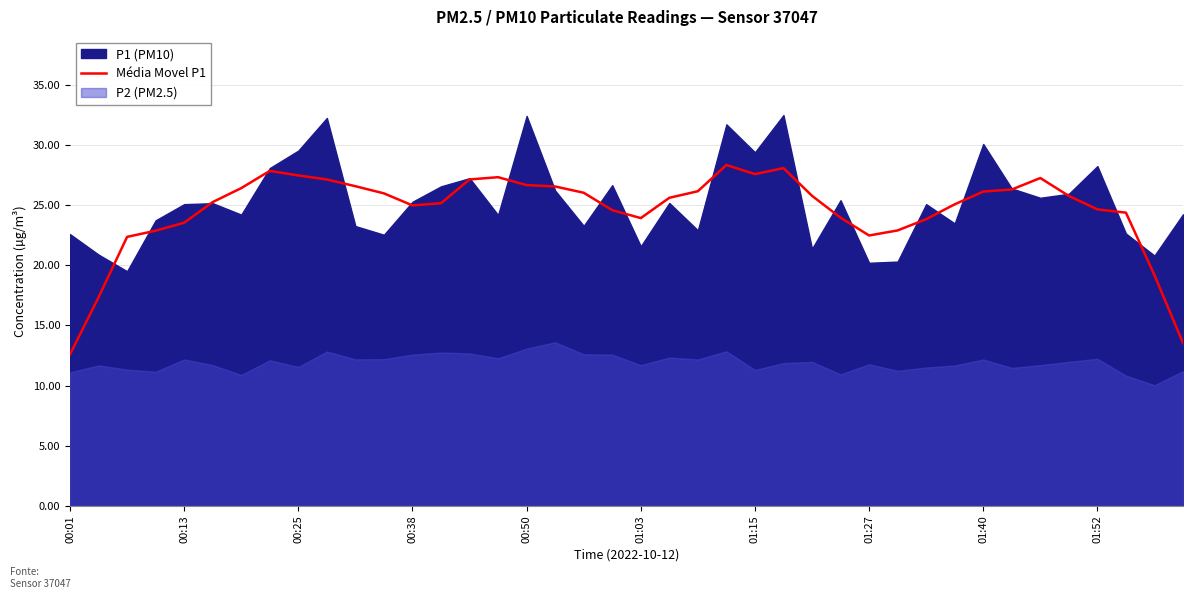

How many lines are shown in the chart?

1